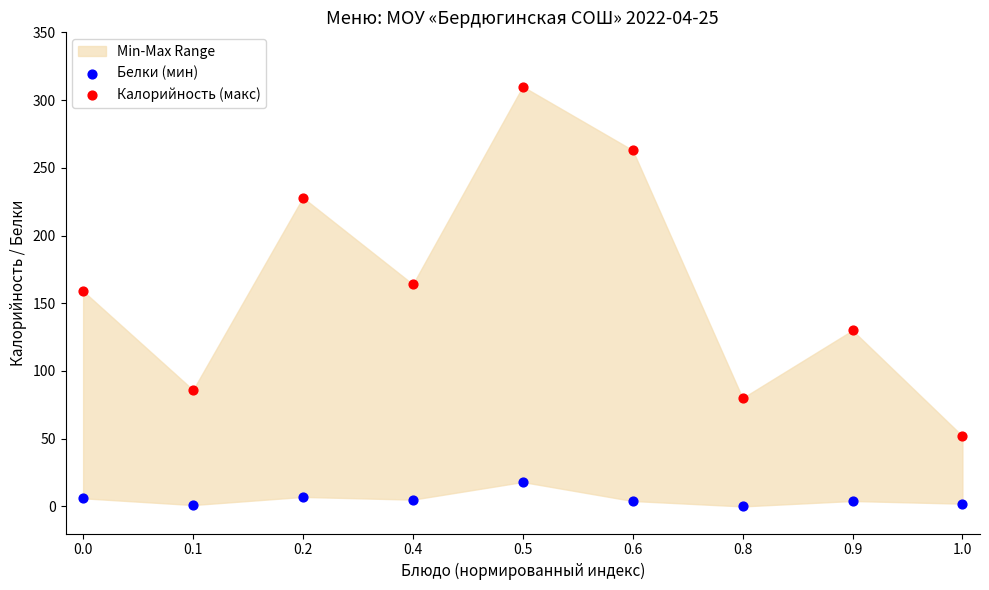

Across all data points, what is the range of Y values (max minus min)?

310